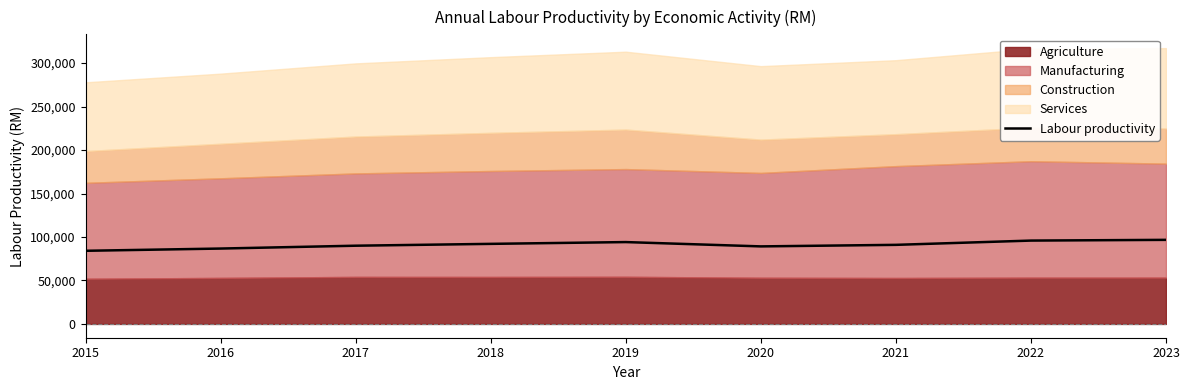

What is the change in value from 2015 to 2021?

+6838